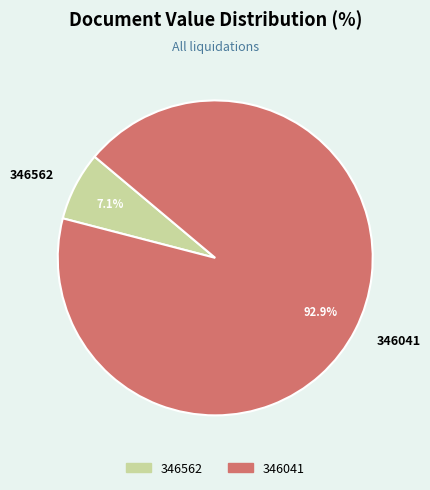

Rank the categories by value from lowest to highest.

346562, 346041